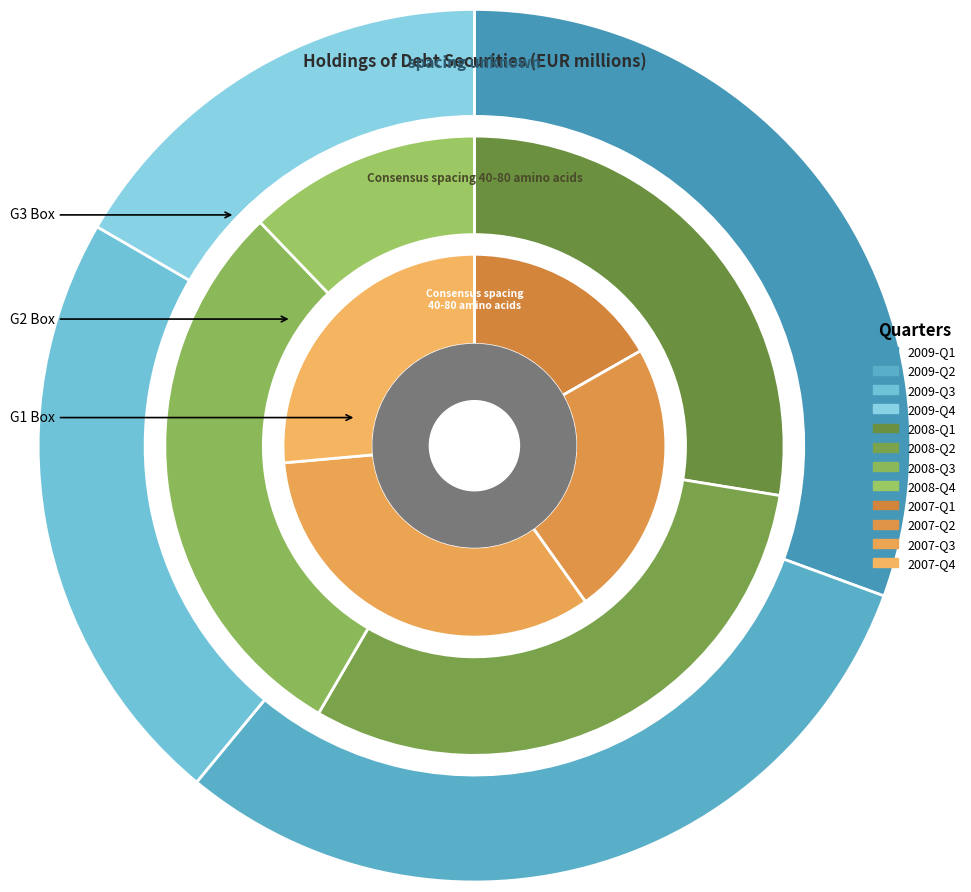

How many slices are in this pie chart?

12